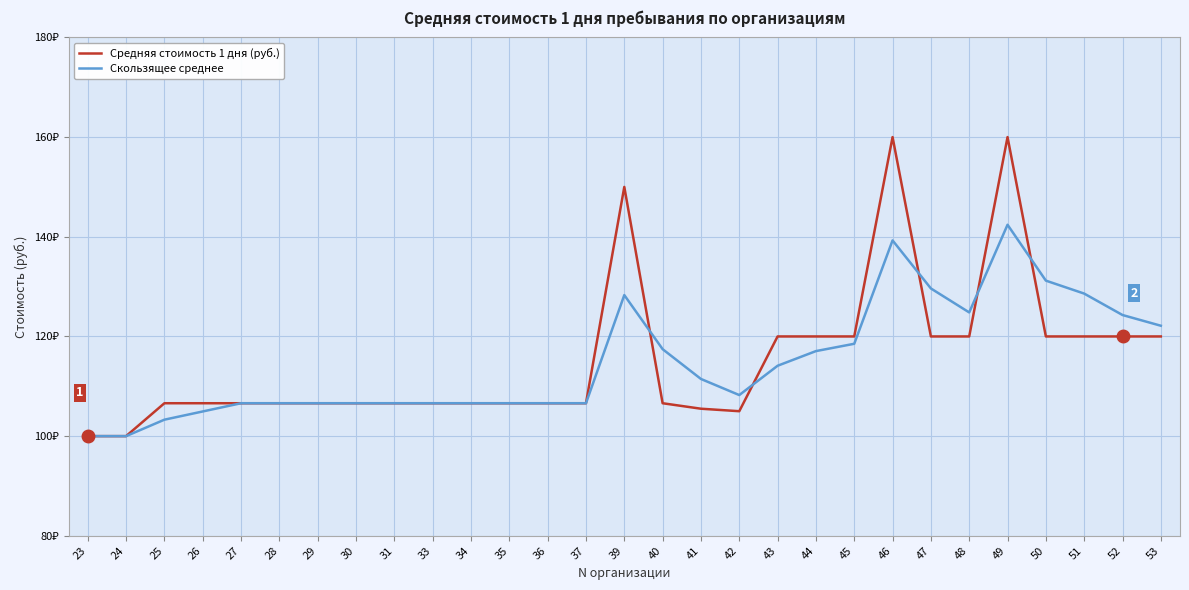

Does the chart have visible grid lines?

Yes